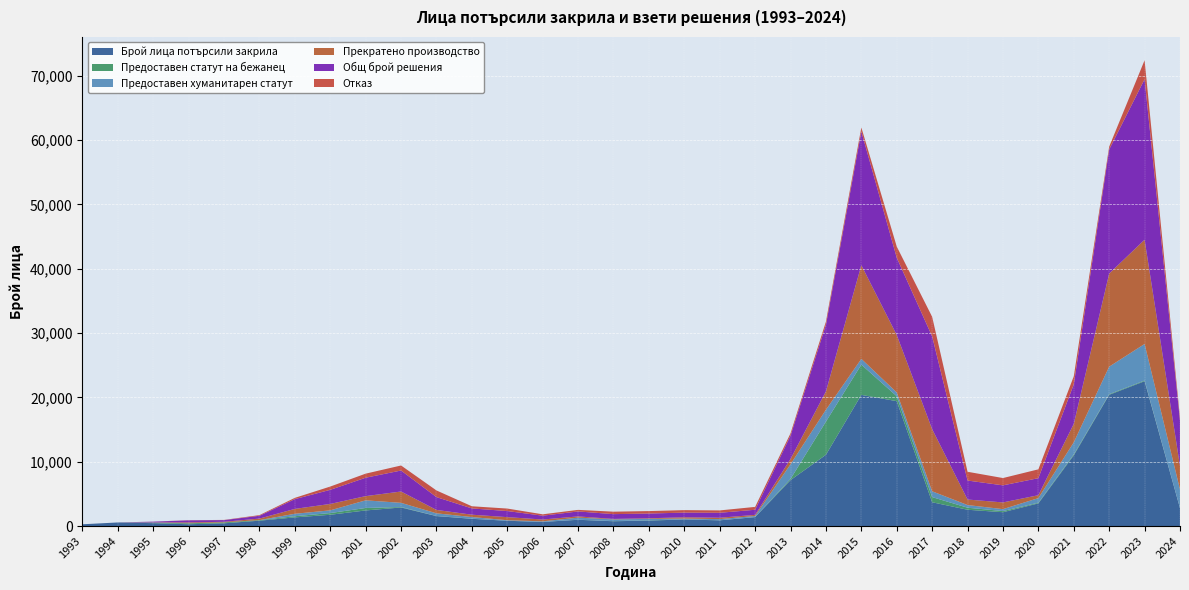

Reading left to right, list all the values displayed in this chart.

Брой лица потърсили закрила: 276	561	451	283	429	834	1349	1755	2428	2888	1549	1127	822	639	975	746	853	1025	890	1387	7144	11081	20391	19418	3700	2536	2152	3525	10999	20407	22518	2772
Предоставен статут на бежанец: 0	0	73	144	145	87	180	267	385	75	19	17	8	12	13	27	39	20	10	18	183	5162	4708	764	804	317	181	105	143	100	106	32
Предоставен хуманитарен статут: 0	0	14	13	2	7	380	421	1185	646	411	257	78	83	322	267	228	118	182	159	2279	1838	889	587	900	413	300	716	1876	4273	5682	2894
Прекратено производство: 0	0	28	132	88	235	760	996	657	1762	528	366	478	284	191	70	91	202	213	174	824	2853	14567	8932	9662	860	1041	452	2870	14474	16211	3646
Общ брой решения: 0	0	121	317	263	433	1518	2193	2860	3264	1994	975	950	594	771	745	738	726	771	796	3640	10353	20787	12015	14414	2952	2656	2647	6145	19292	24949	7042
Отказ: 0	0	6	28	28	104	198	509	633	781	1036	335	386	215	245	381	380	386	366	445	354	500	623	1732	3048	1362	1134	1374	1256	445	2950	470